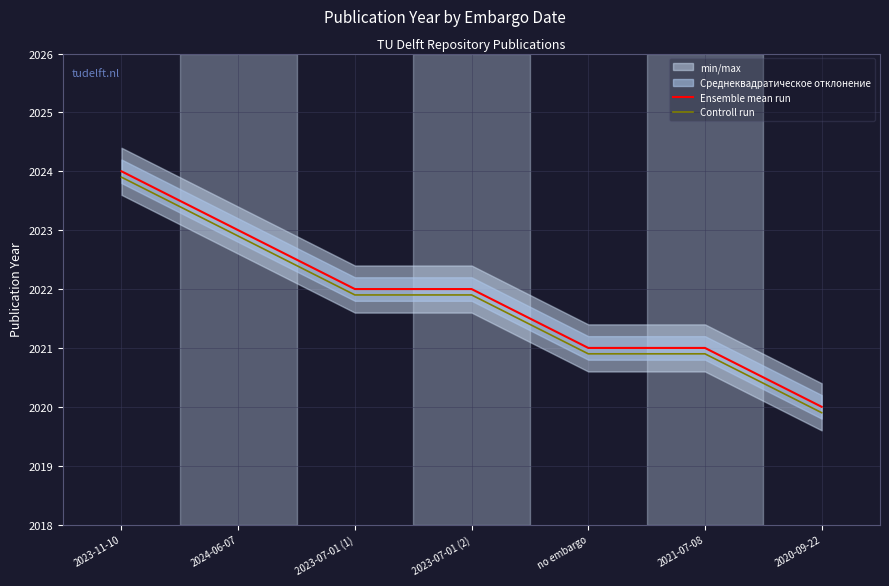

Rank the series by their maximum value, from lowest to highest.

Controll run, Ensemble mean run